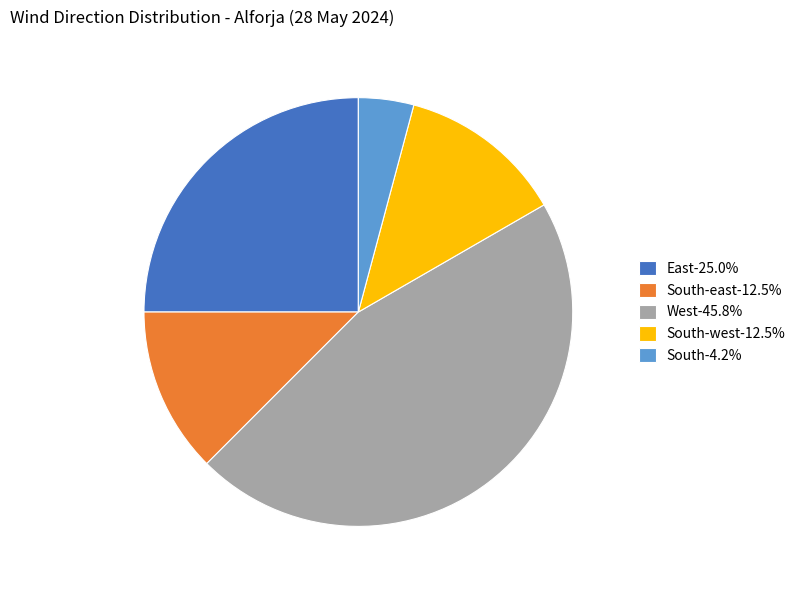

Combined, do South-west-12.5% and East-25.0% account for over 50%?

No